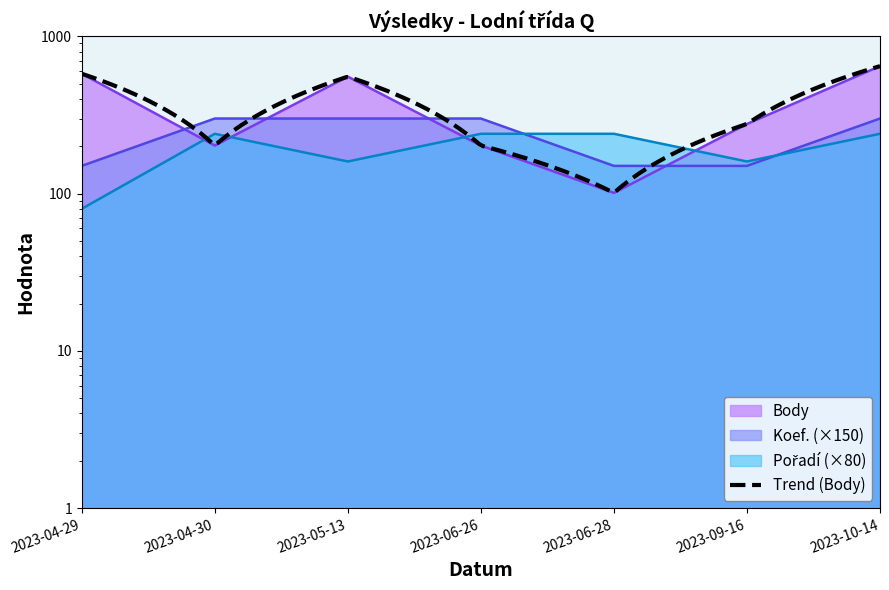

What is the label of the 7th point from the left?

2023-10-14